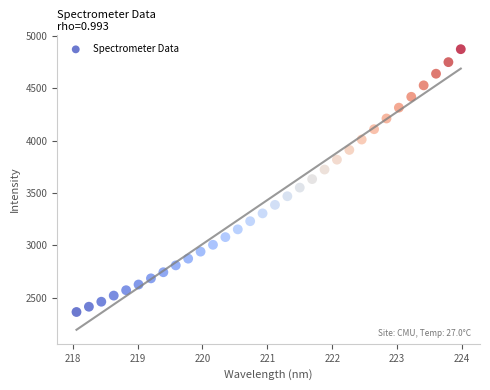

What is the range of Y values (max minus min)?

2505.8